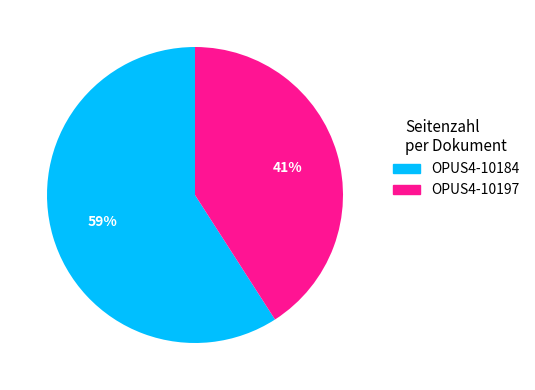

What percentage is the OPUS4-10197 slice, to the nearest percent?

41%